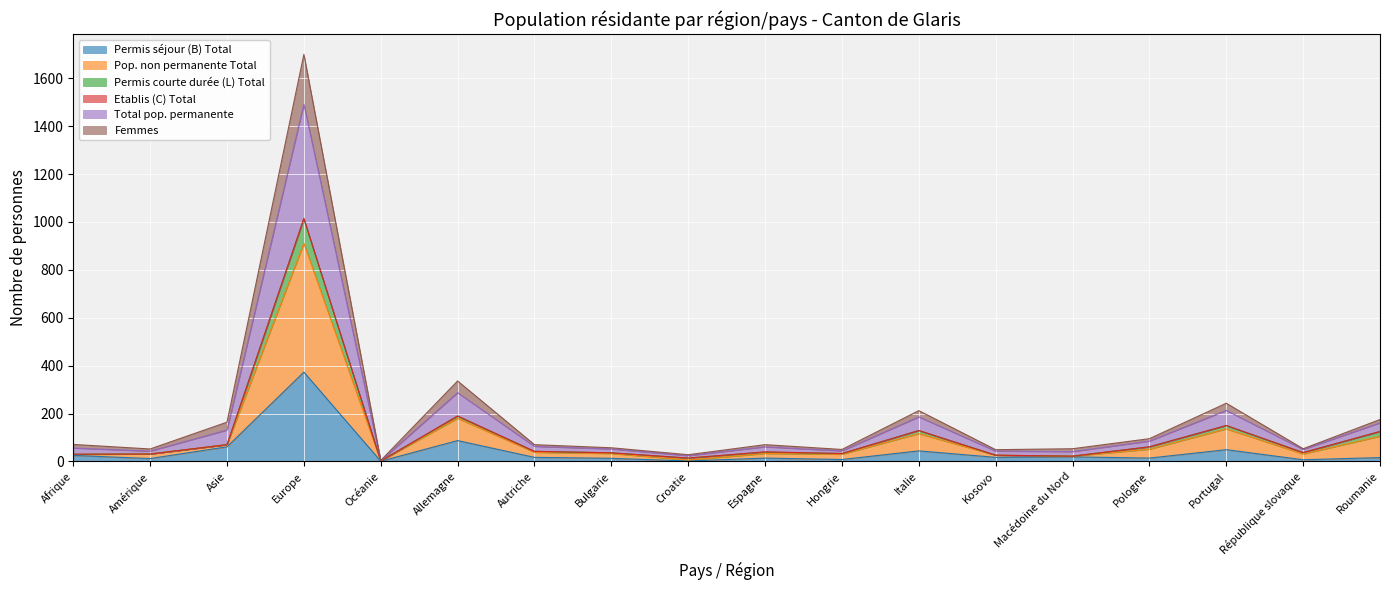

Is the value of Pop. non permanente Total at Portugal greater than the value of Femmes at Autriche?

Yes